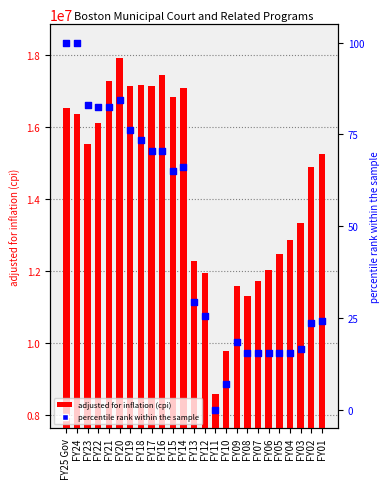

At which category is the sum across all series the highest?

FY20